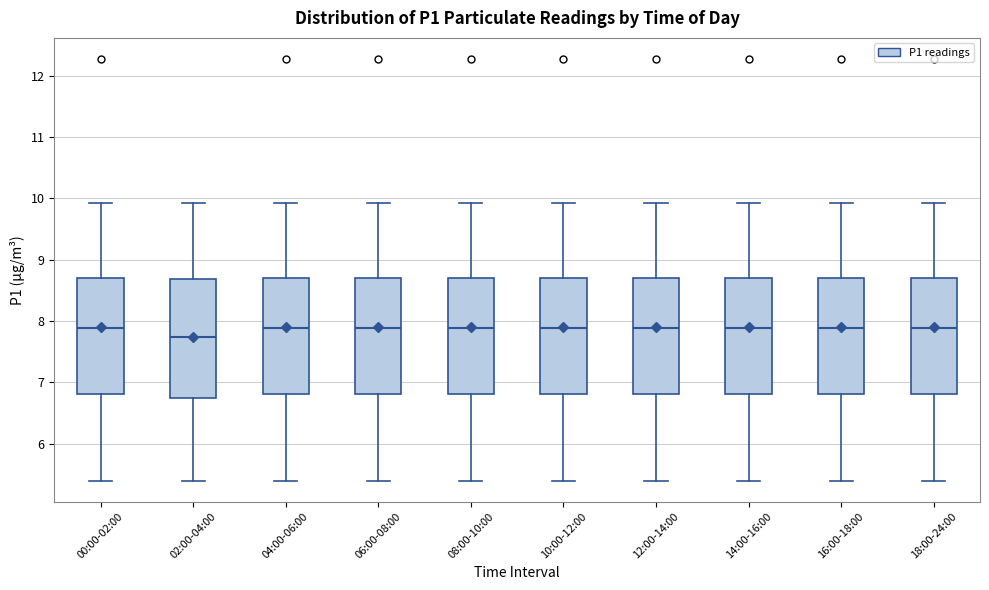

Reading left to right, read every box against the y-axis: the position of its median line, the range the box covers, and the ends of its whiskers. The values are not printed on the chart, so give them approximately, as read against the axis.

00:00-02:00: median 7.9, box 6.8 to 8.7, whiskers 5.4 to 9.9
02:00-04:00: median 7.7, box 6.7 to 8.7, whiskers 5.4 to 9.9
04:00-06:00: median 7.9, box 6.8 to 8.7, whiskers 5.4 to 9.9
06:00-08:00: median 7.9, box 6.8 to 8.7, whiskers 5.4 to 9.9
08:00-10:00: median 7.9, box 6.8 to 8.7, whiskers 5.4 to 9.9
10:00-12:00: median 7.9, box 6.8 to 8.7, whiskers 5.4 to 9.9
12:00-14:00: median 7.9, box 6.8 to 8.7, whiskers 5.4 to 9.9
14:00-16:00: median 7.9, box 6.8 to 8.7, whiskers 5.4 to 9.9
16:00-18:00: median 7.9, box 6.8 to 8.7, whiskers 5.4 to 9.9
18:00-24:00: median 7.9, box 6.8 to 8.7, whiskers 5.4 to 9.9